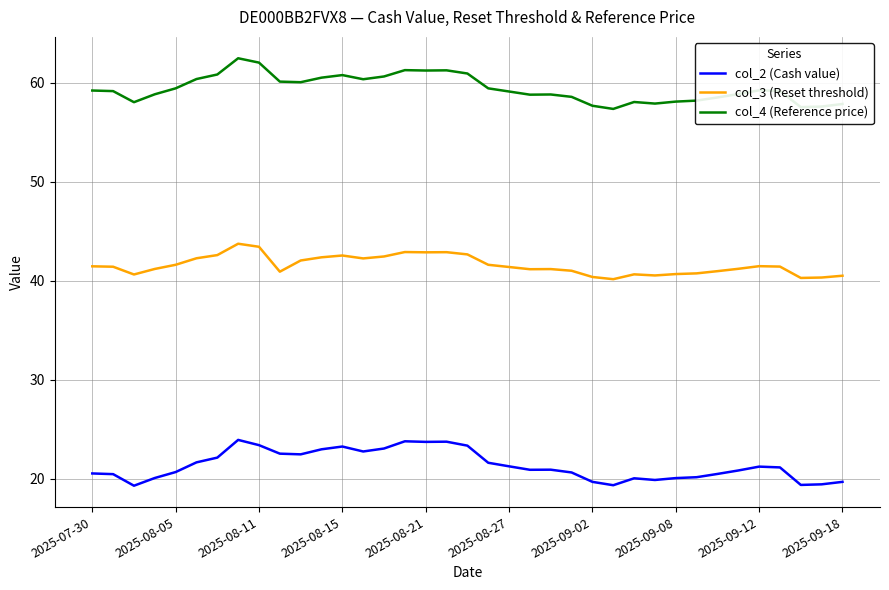

What is the highest value of the col_4 (Reference price) series?

62.5